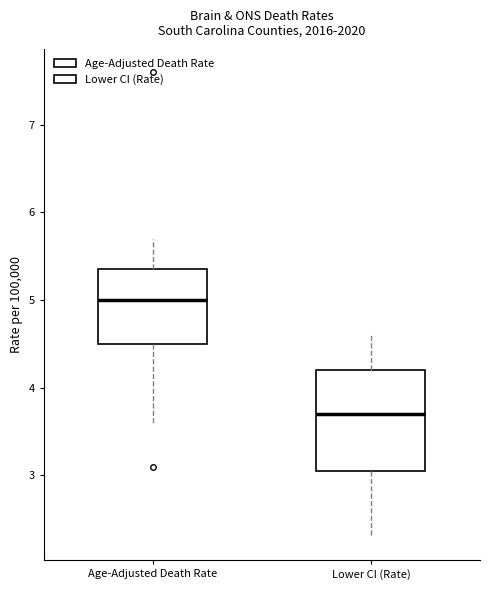

Which box has the highest median line?

Age-Adjusted Death Rate